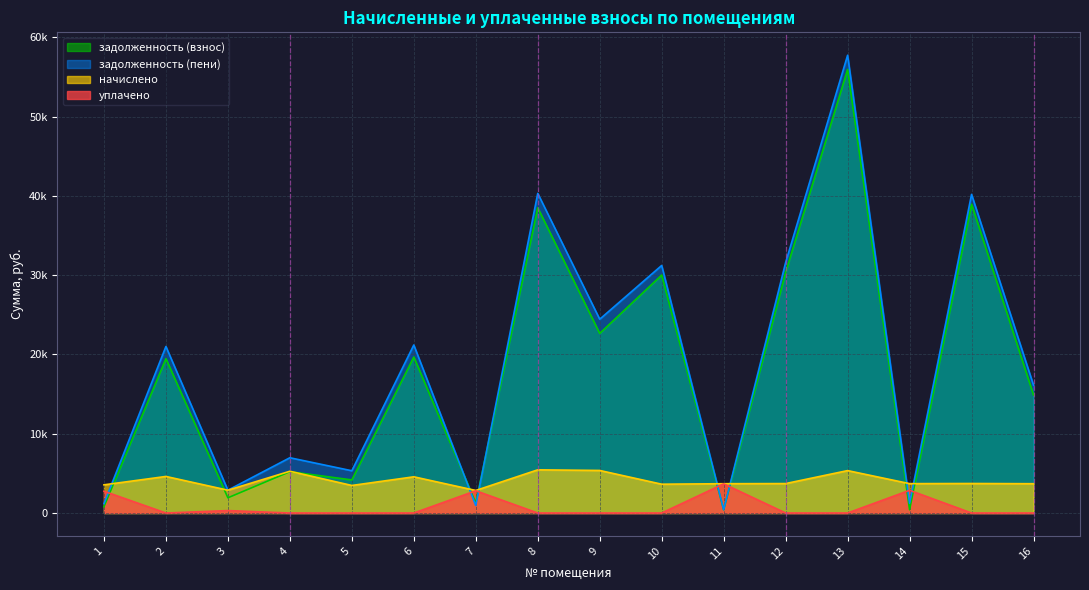

Reading left to right, extract all data points from this chart.

задолженность (взнос): 789.6	19461.5	1918.7	5213.3	4170.8	19667.3	1263.4	38491.2	22648.9	30007.6	410.6	30354.4	55946.2	411.6	38939.5	14883.5
задолженность (пени): 1184.4	20998.2	2878.1	6969.2	5328.6	21189.3	947.5	40306.3	24437.3	31218.6	410.6	31592.1	57728.7	1234.3	40180.1	16115.3
начислено: 3553.2	4610.2	2878.1	5267.6	3473.3	4565.9	2842.6	5445.3	5365.4	3633.1	3695.3	3713.1	5347.5	3704.2	3721.9	3695.3
уплачено: 2748.4	0.0	307.5	0.0	0.0	0.0	2806.1	0.0	0.0	0.0	3679.5	0.0	0.0	2865.6	0.0	0.0